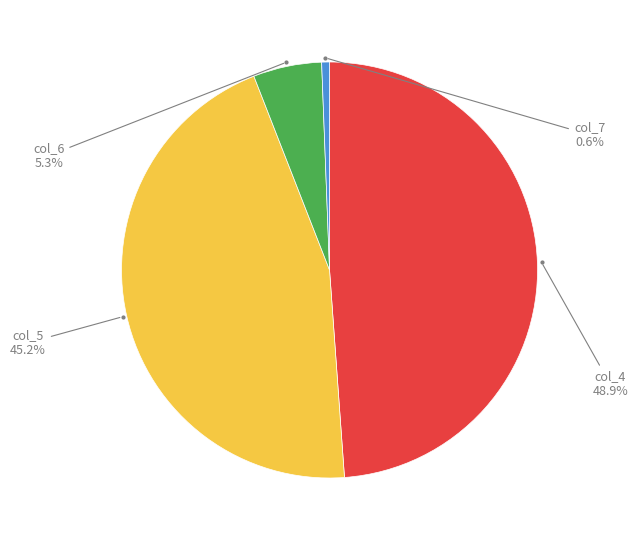

Is there any slice that represents more than half of the pie?

No